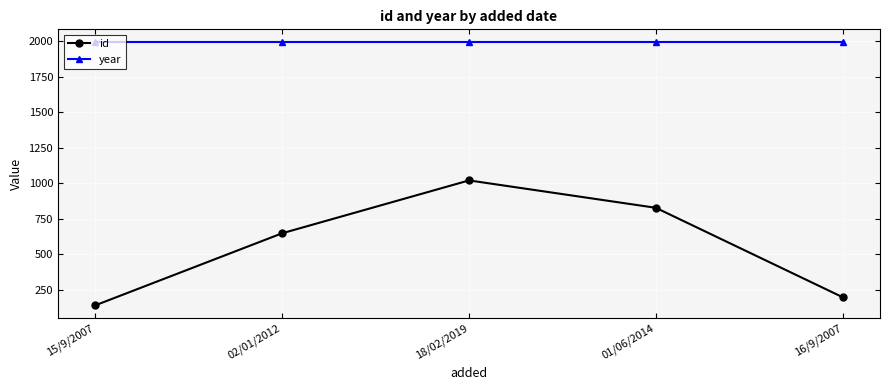

Reading right to left, extract all data points from this chart.

id: 16/9/2007=197.0	01/06/2014=827.0	18/02/2019=1020.0	02/01/2012=647.7	15/9/2007=140.0
year: 16/9/2007=1992.0	01/06/2014=1992.0	18/02/2019=1992.0	02/01/2012=1992.0	15/9/2007=1992.0